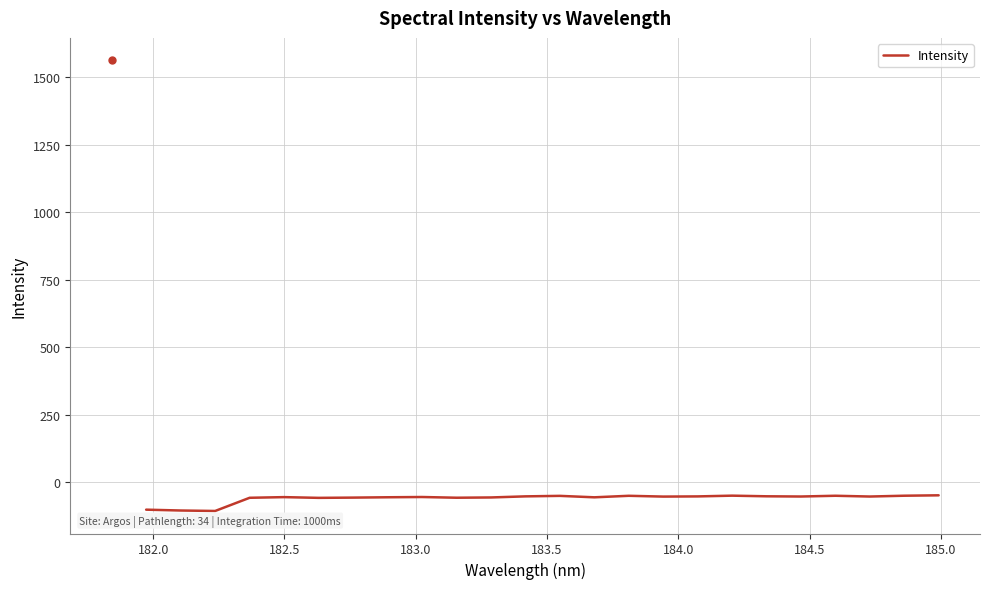

What is the minimum value shown in the chart?

-107.5